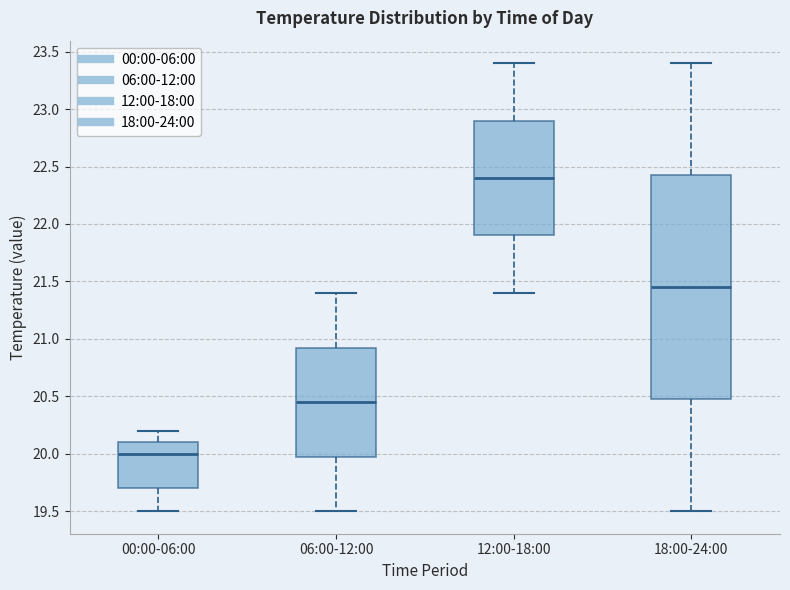

Reading left to right, read every box against the y-axis: the position of its median line, the range the box covers, and the ends of its whiskers. The values are not printed on the chart, so give them approximately, as read against the axis.

00:00-06:00: median 20.00, box 19.70 to 20.10, whiskers 19.50 to 20.20
06:00-12:00: median 20.45, box 20.00 to 20.95, whiskers 19.50 to 21.40
12:00-18:00: median 22.40, box 21.90 to 22.90, whiskers 21.40 to 23.40
18:00-24:00: median 21.45, box 20.50 to 22.45, whiskers 19.50 to 23.40